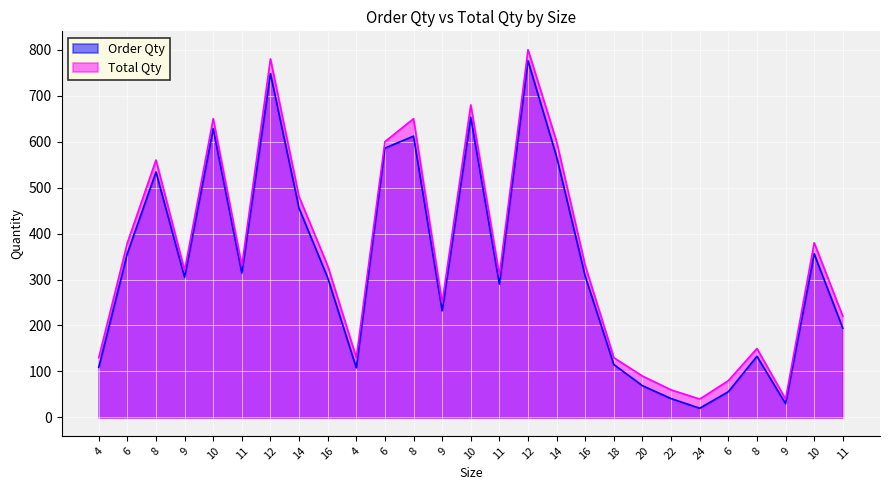

What value does the Order Qty series have at 11, to the nearest 10?

290